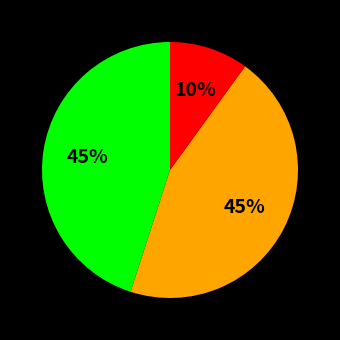

To the nearest percent, what is the difference between the largest and smallest slice percentages?

35%